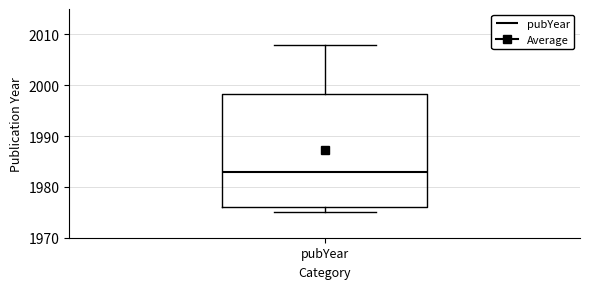

Transcribe this box plot: give where the median line is, the range the box spans, and where the two whiskers end, as read against the y-axis. The values are not printed on the chart, so give them approximately, as read against the axis.

median 1983, box 1976 to 1998, whiskers 1975 to 2008